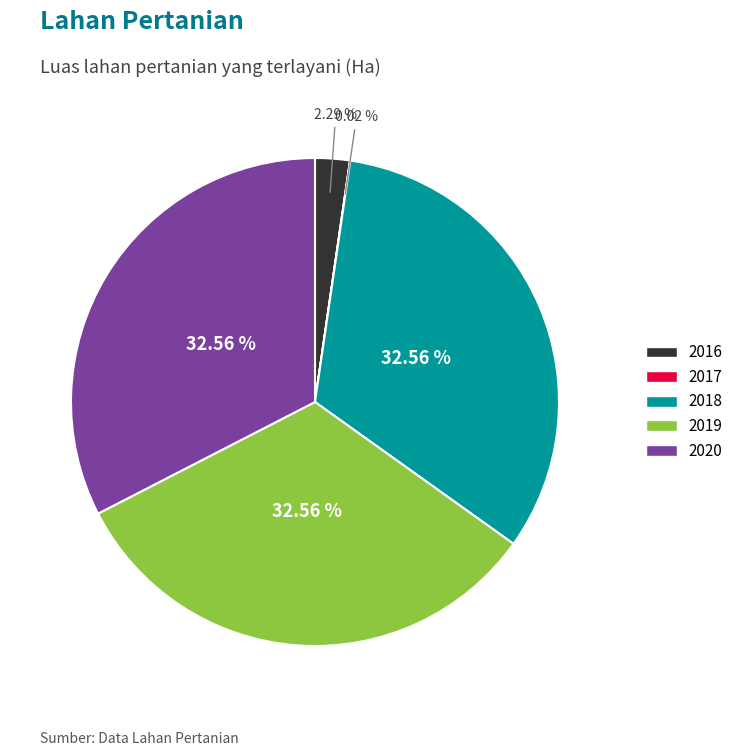

Does any single category account for the majority?

No